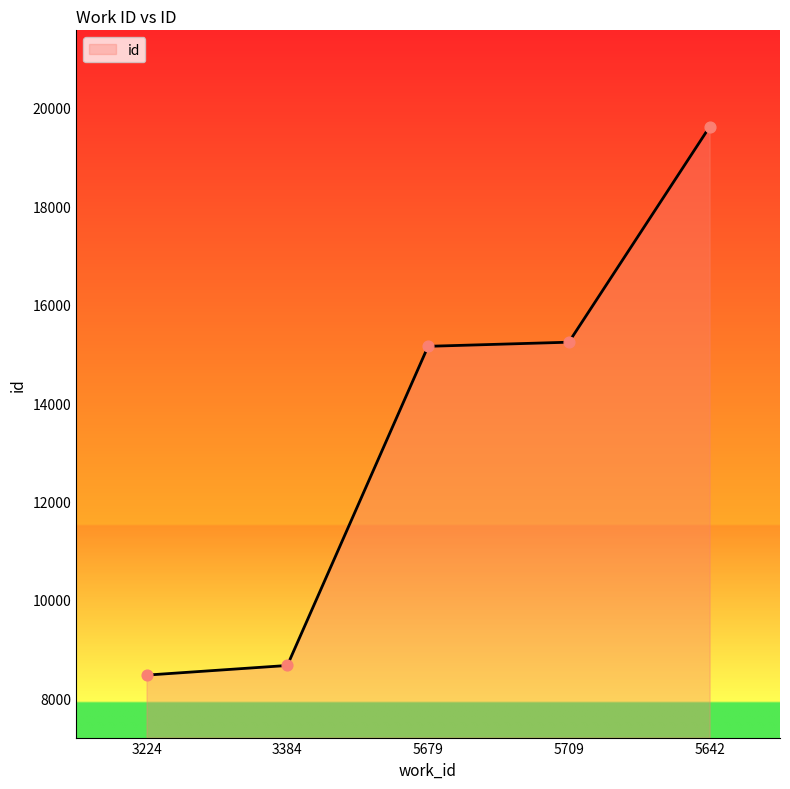

Between 5679 and 3384, which is larger?

5679